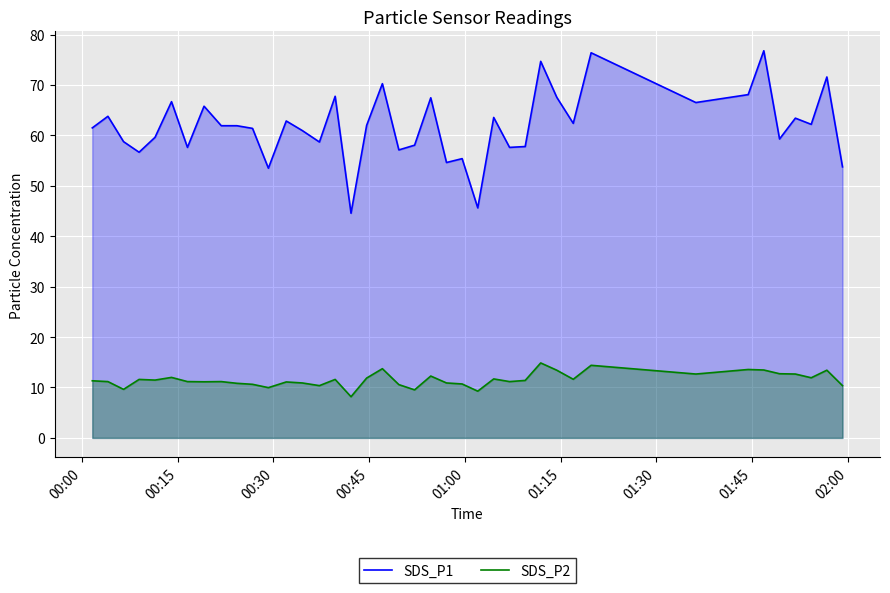

Count the number of data series in this chart.

2